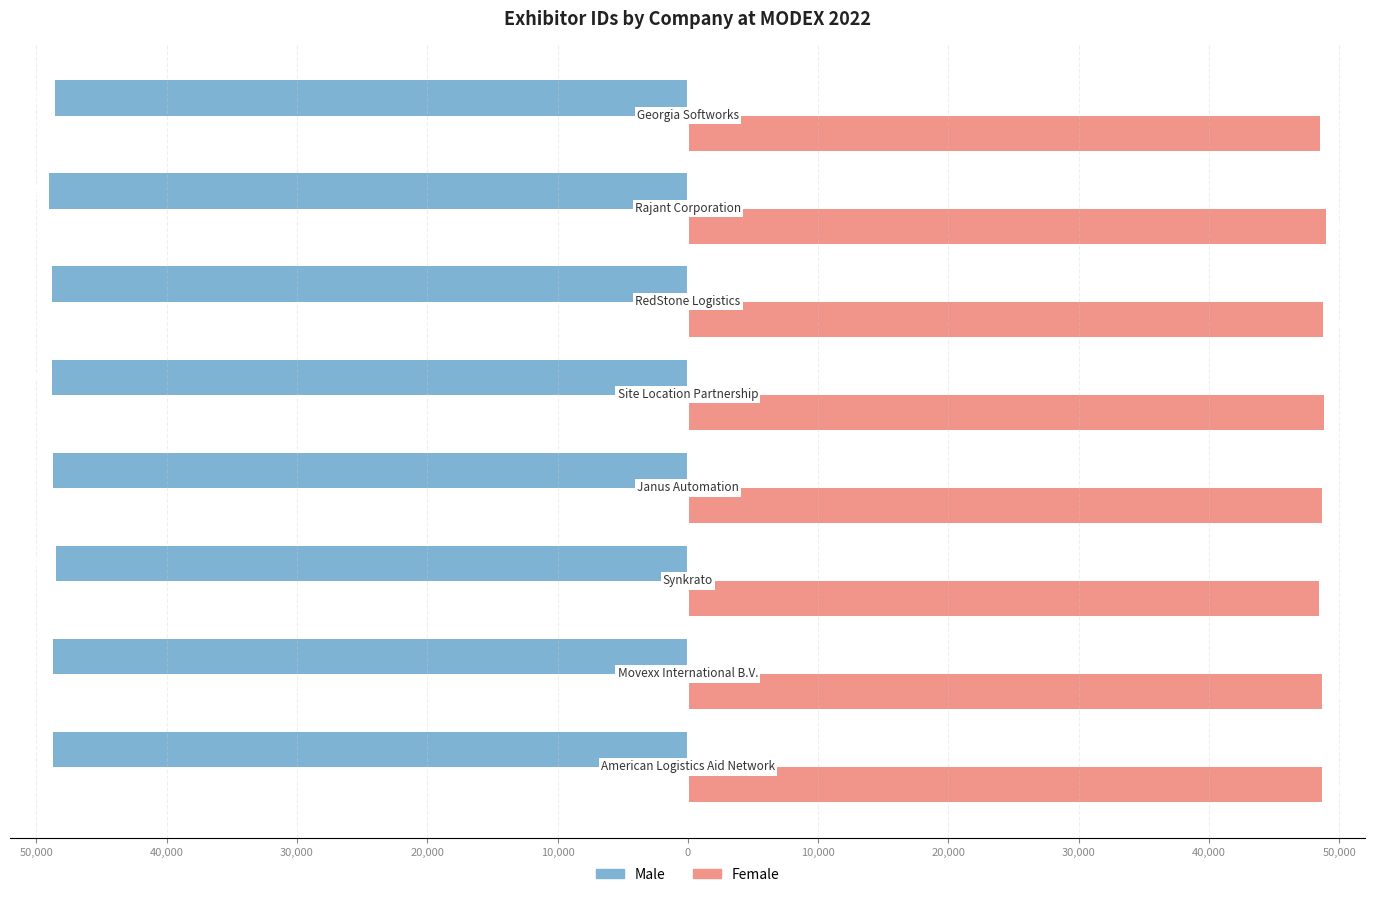

What are all the series names shown in the legend?

Male, Female